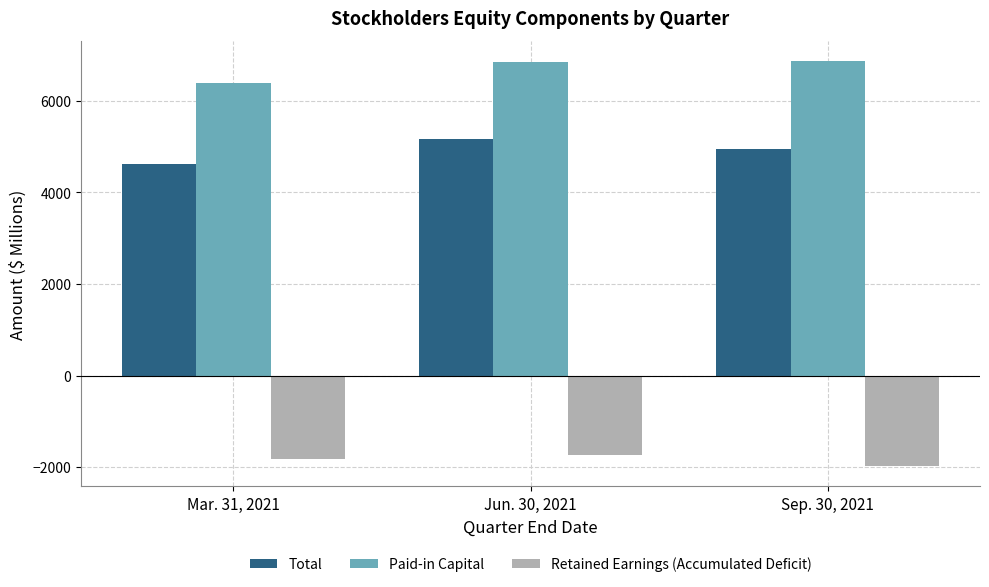

What is the label of the 2nd bar from the left?

Jun. 30, 2021